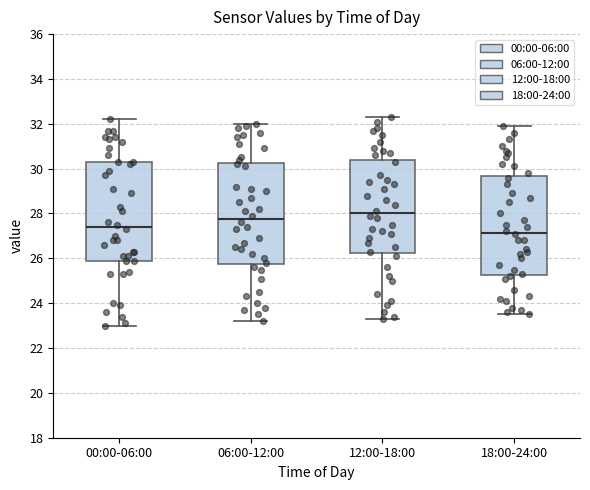

Reading left to right, read every box against the y-axis: the position of its median line, the range the box covers, and the ends of its whiskers. The values are not printed on the chart, so give them approximately, as read against the axis.

00:00-06:00: median 27.4, box 26.0 to 30.4, whiskers 23.0 to 32.2
06:00-12:00: median 27.8, box 25.8 to 30.2, whiskers 23.2 to 32.0
12:00-18:00: median 28.0, box 26.2 to 30.4, whiskers 23.4 to 32.4
18:00-24:00: median 27.2, box 25.2 to 29.6, whiskers 23.6 to 32.0